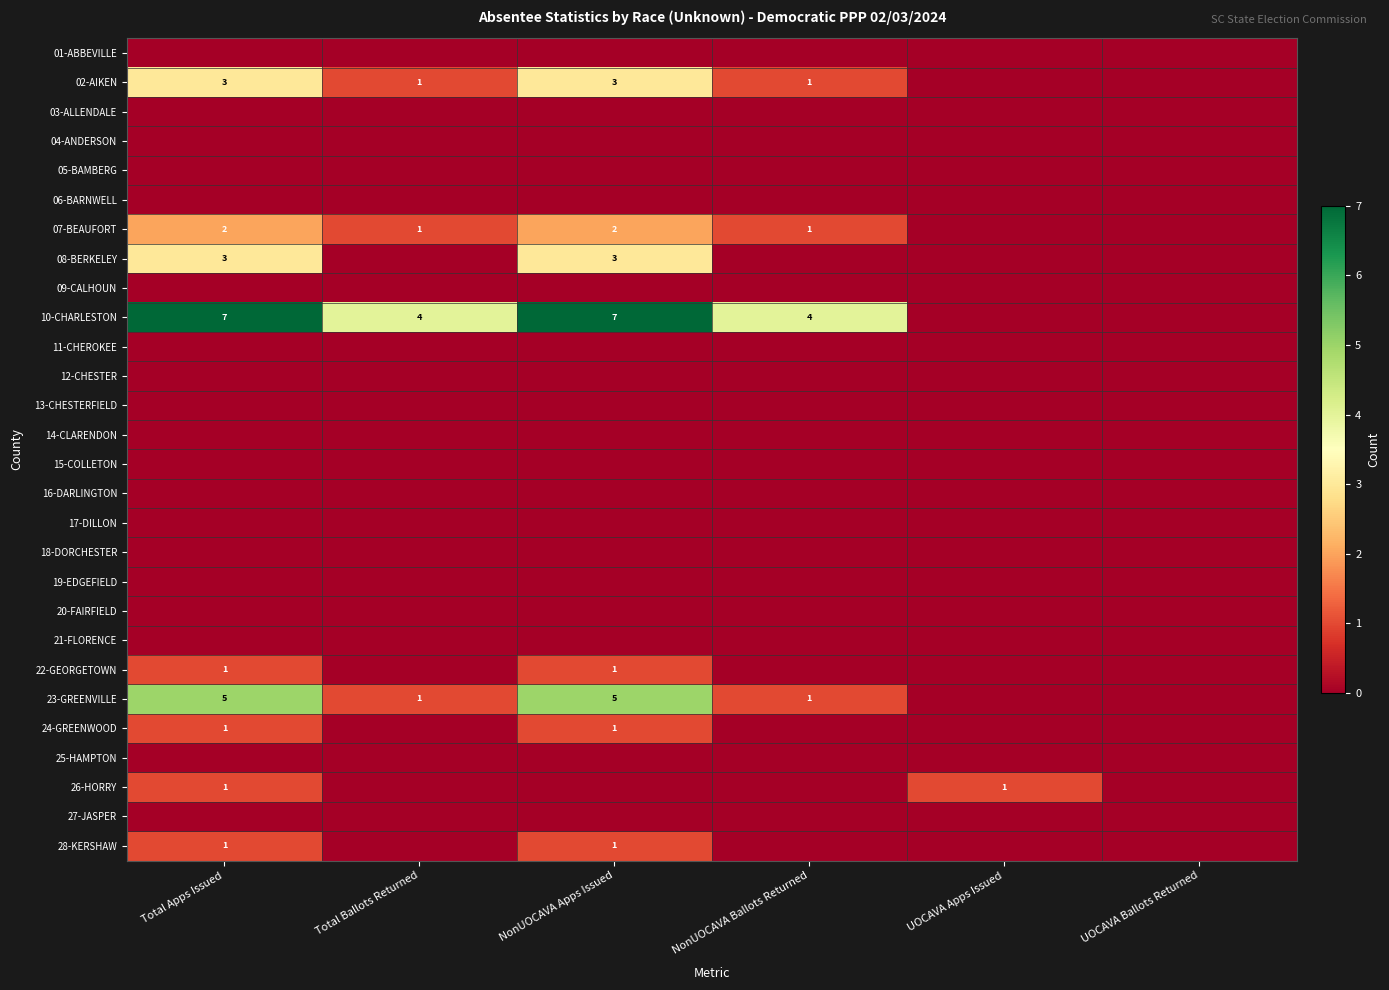

What is the sum of the 02-AIKEN values at UOCAVA Ballots Returned and NonUOCAVA Apps Issued?

3